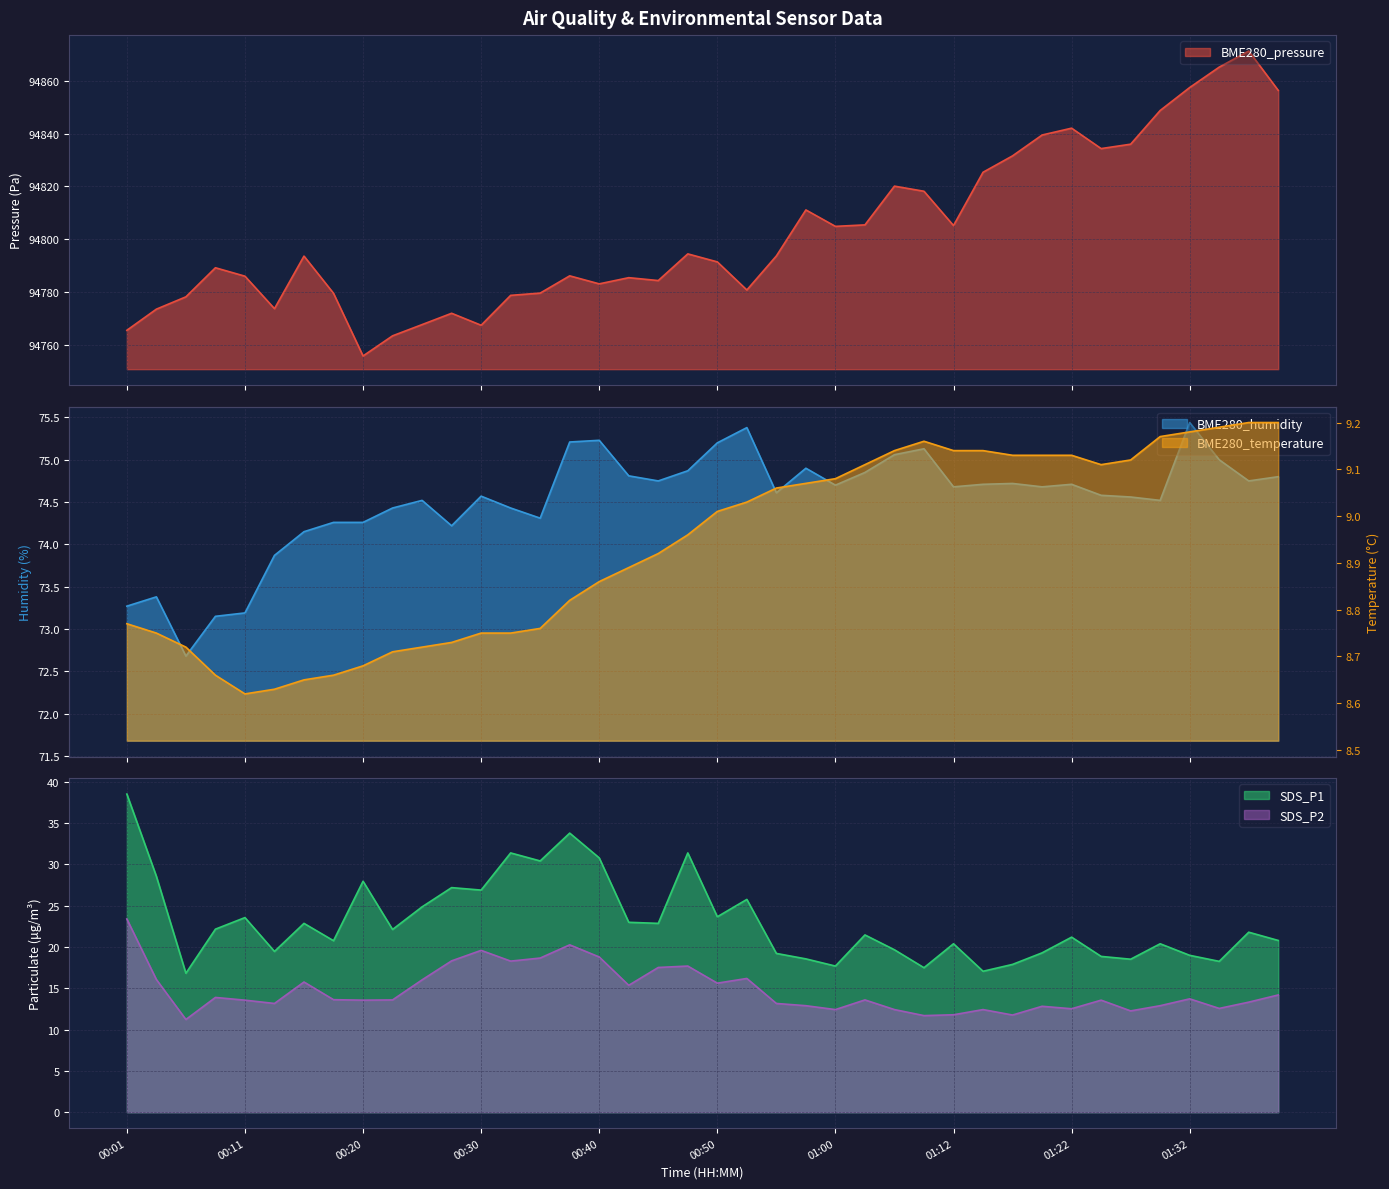

Reading left to right, extract all data points from this chart.

BME280_pressure: 00:01=94765.6	00:03=94773.6	00:06=94778.2	00:08=94789.2	00:11=94786.1	00:13=94773.8	00:16=94793.7	00:18=94779.6	00:20=94755.9	00:23=94763.5	00:25=94767.8	00:28=94772.0	00:30=94767.5	00:33=94778.8	00:35=94779.7	00:38=94786.2	00:40=94783.2	00:43=94785.5	00:45=94784.4	00:48=94794.5	00:50=94791.5	00:52=94780.8	00:55=94793.7	00:57=94811.1	01:00=94804.9	01:05=94805.5	01:07=94820.1	01:10=94818.2	01:12=94805.2	01:15=94825.4	01:17=94831.6	01:20=94839.5	01:22=94842.1	01:25=94834.3	01:27=94836.0	01:30=94848.8	01:32=94857.4	01:35=94865.2	01:37=94871.2	01:39=94856.3
BME280_humidity: 00:01=73.3	00:03=73.4	00:06=72.7	00:08=73.2	00:11=73.2	00:13=73.9	00:16=74.2	00:18=74.3	00:20=74.3	00:23=74.4	00:25=74.5	00:28=74.2	00:30=74.6	00:33=74.4	00:35=74.3	00:38=75.2	00:40=75.2	00:43=74.8	00:45=74.8	00:48=74.9	00:50=75.2	00:52=75.4	00:55=74.6	00:57=74.9	01:00=74.7	01:05=74.8	01:07=75.1	01:10=75.1	01:12=74.7	01:15=74.7	01:17=74.7	01:20=74.7	01:22=74.7	01:25=74.6	01:27=74.6	01:30=74.5	01:32=75.4	01:35=75.0	01:37=74.8	01:39=74.8
SDS_P1: 00:01=38.5	00:03=28.6	00:06=16.8	00:08=22.2	00:11=23.6	00:13=19.5	00:16=22.9	00:18=20.8	00:20=28.0	00:23=22.1	00:25=24.9	00:28=27.2	00:30=26.9	00:33=31.4	00:35=30.4	00:38=33.8	00:40=30.8	00:43=23.0	00:45=22.9	00:48=31.4	00:50=23.7	00:52=25.8	00:55=19.2	00:57=18.6	01:00=17.7	01:05=21.5	01:07=19.7	01:10=17.5	01:12=20.4	01:15=17.1	01:17=17.9	01:20=19.3	01:22=21.2	01:25=18.9	01:27=18.5	01:30=20.4	01:32=19.0	01:35=18.3	01:37=21.8	01:39=20.8
SDS_P2: 00:01=23.4	00:03=16.1	00:06=11.2	00:08=13.9	00:11=13.6	00:13=13.2	00:16=15.8	00:18=13.6	00:20=13.6	00:23=13.6	00:25=16.0	00:28=18.3	00:30=19.6	00:33=18.3	00:35=18.7	00:38=20.3	00:40=18.8	00:43=15.4	00:45=17.5	00:48=17.7	00:50=15.6	00:52=16.2	00:55=13.2	00:57=12.9	01:00=12.4	01:05=13.6	01:07=12.4	01:10=11.7	01:12=11.8	01:15=12.4	01:17=11.8	01:20=12.8	01:22=12.5	01:25=13.6	01:27=12.3	01:30=12.9	01:32=13.7	01:35=12.6	01:37=13.3	01:39=14.2
BME280_temperature: 00:01=8.8	00:03=8.8	00:06=8.7	00:08=8.7	00:11=8.6	00:13=8.6	00:16=8.7	00:18=8.7	00:20=8.7	00:23=8.7	00:25=8.7	00:28=8.7	00:30=8.8	00:33=8.8	00:35=8.8	00:38=8.8	00:40=8.9	00:43=8.9	00:45=8.9	00:48=9.0	00:50=9.0	00:52=9.0	00:55=9.1	00:57=9.1	01:00=9.1	01:05=9.1	01:07=9.1	01:10=9.2	01:12=9.1	01:15=9.1	01:17=9.1	01:20=9.1	01:22=9.1	01:25=9.1	01:27=9.1	01:30=9.2	01:32=9.2	01:35=9.2	01:37=9.2	01:39=9.2